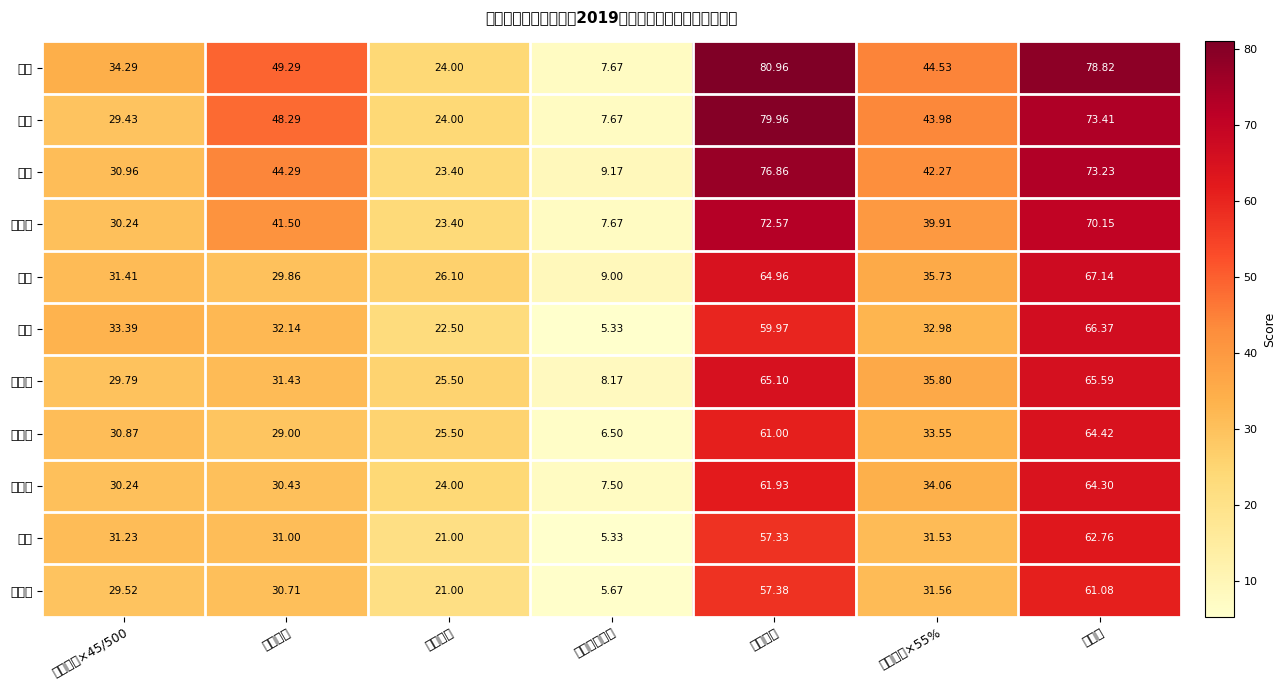

List the series in order of their peak value, lowest first.

赵赫琦, 陈肖, 余恬菾, 吴淑君, 高宇虹, 杨柳, 何佳, 王宥惜, 陈丽, 林泽, 王迪